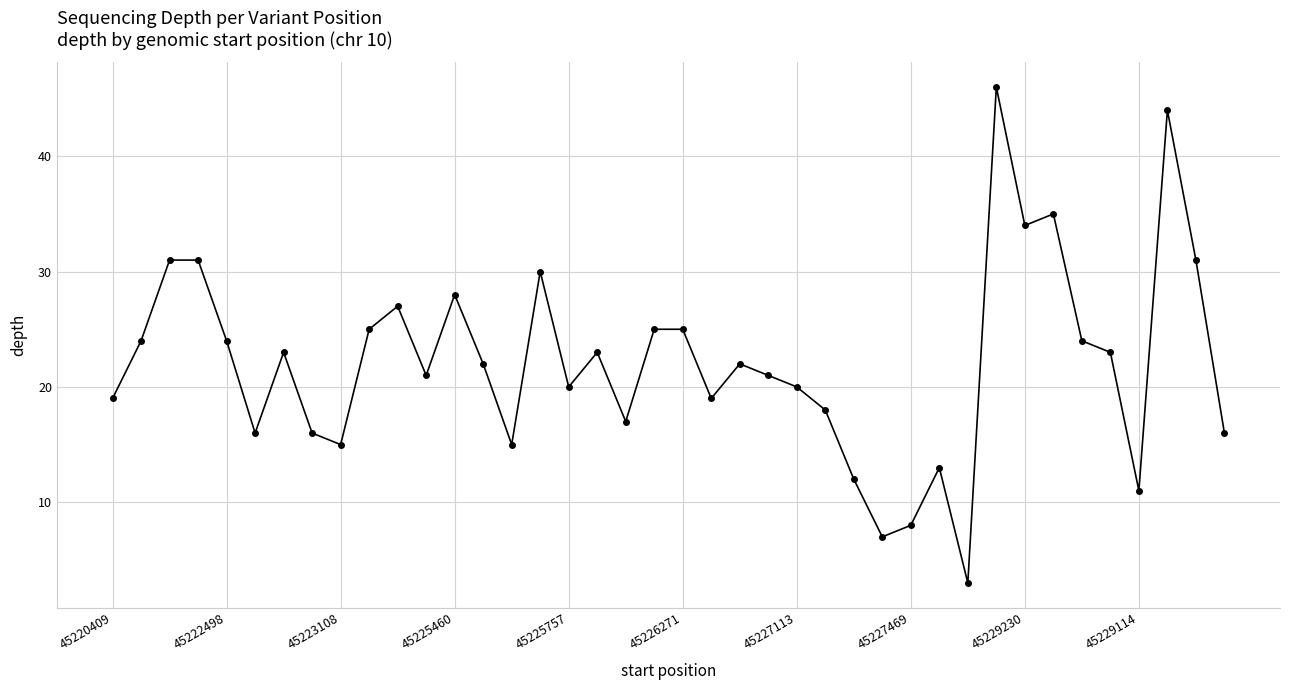

What is the value of the 10th point from the left?

25